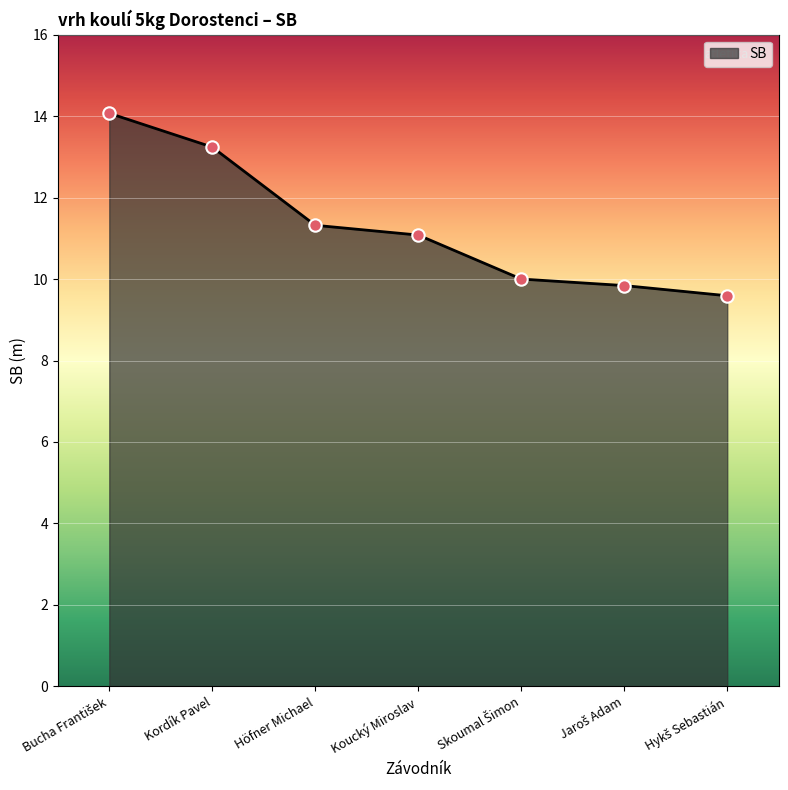

What value does the data have at Koucký Miroslav?

11.1